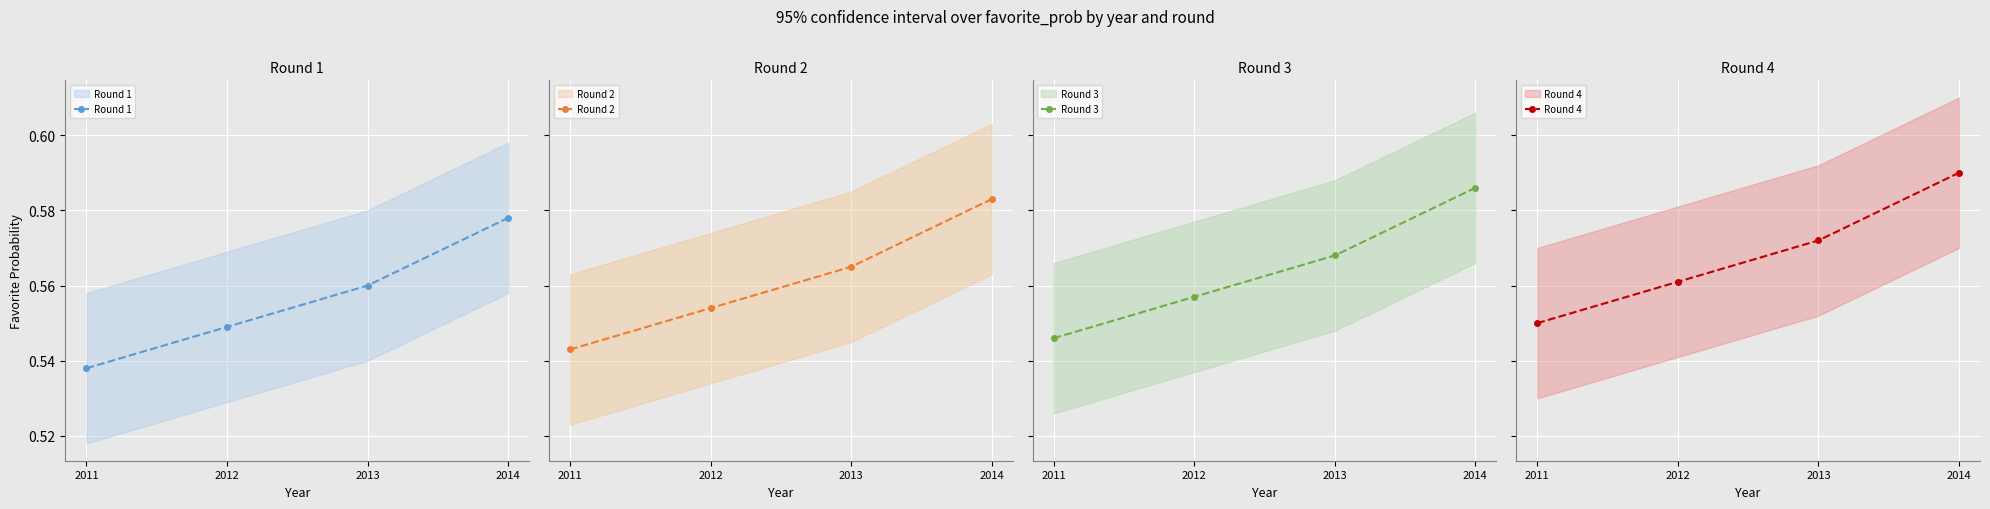

True or false: Round 3 and Round 1 cross at least once.

False